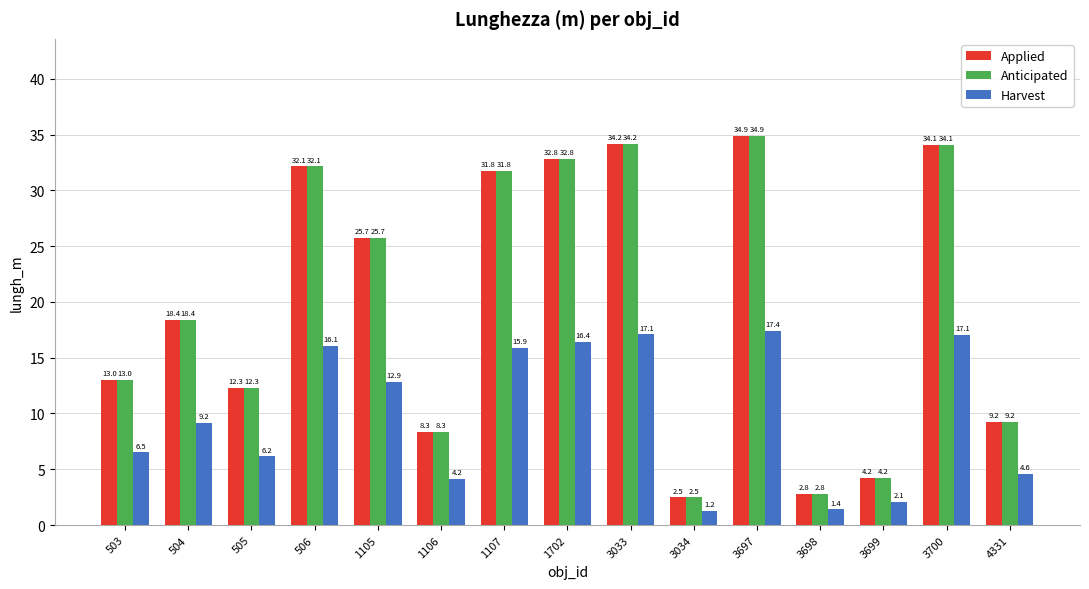

What are all the series names shown in the legend?

Applied, Anticipated, Harvest